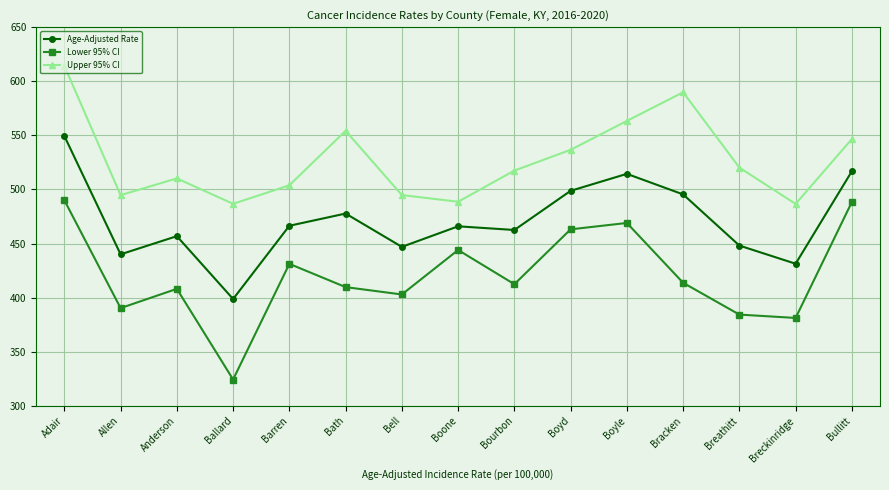

Where is the first local maximum for Upper 95% CI?

Anderson